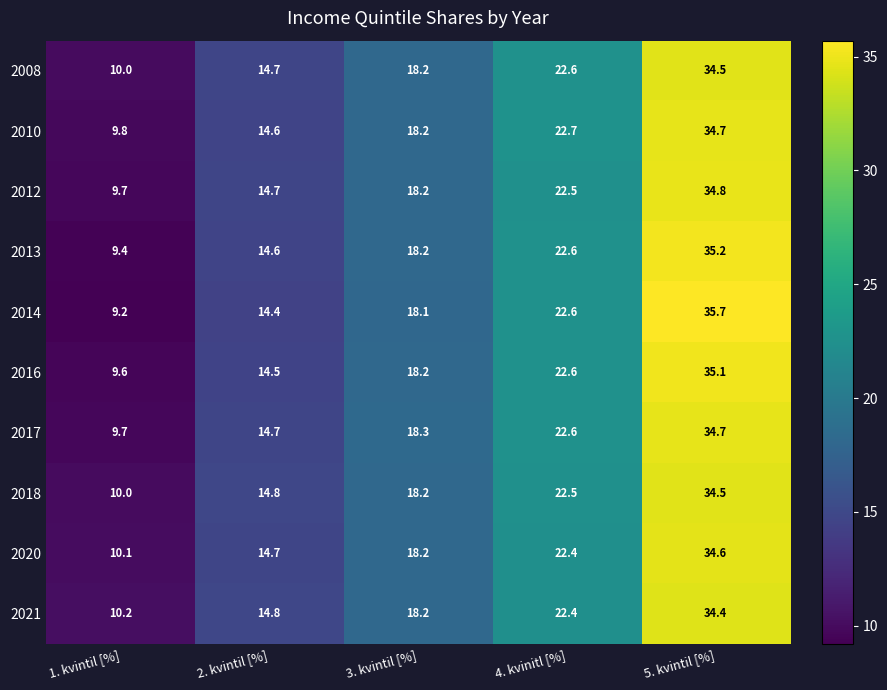

Which series changed the most between 1. kvintil [%] and 3. kvintil [%]?

2014